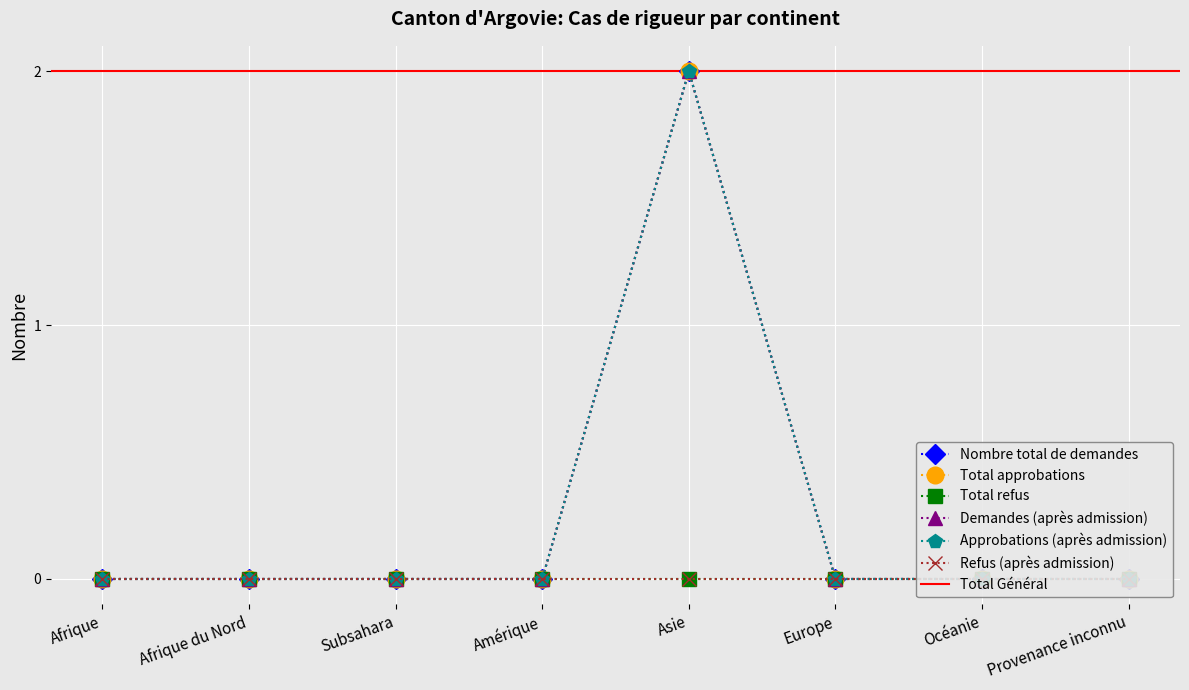

True or false: Total approbations has more than 0 interior local peaks.

True